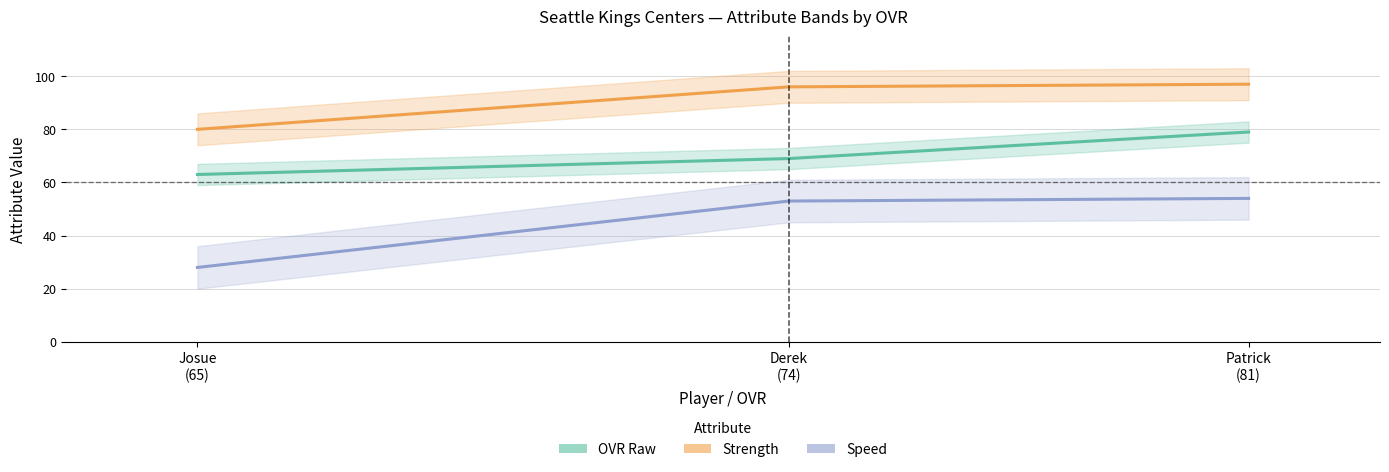

How many series are shown in this chart?

3